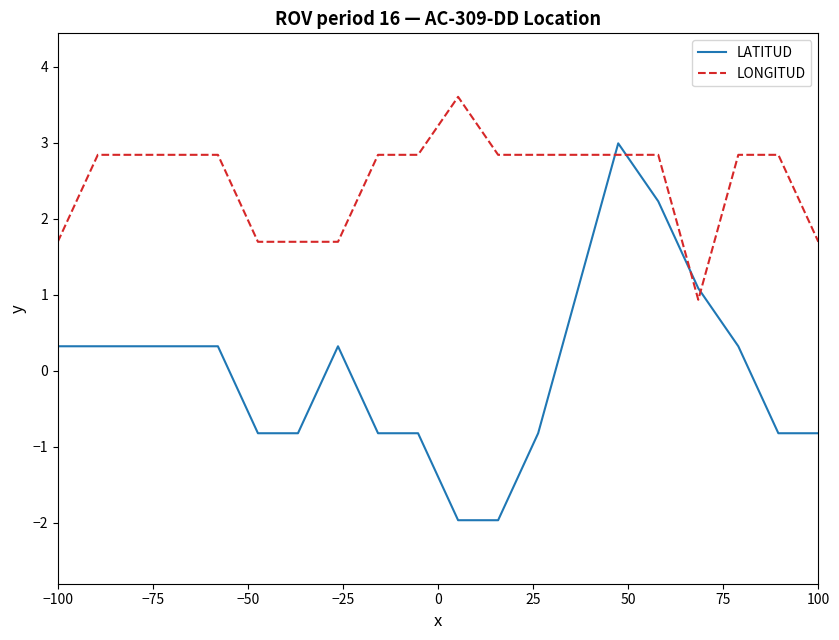

What are all the series names shown in the legend?

LATITUD, LONGITUD